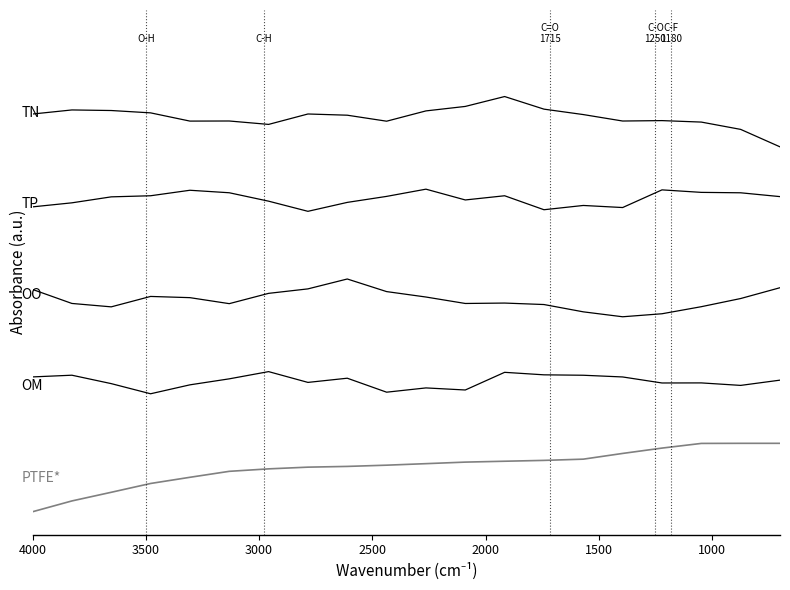

Which series has the widest spread of values?

PTFE*